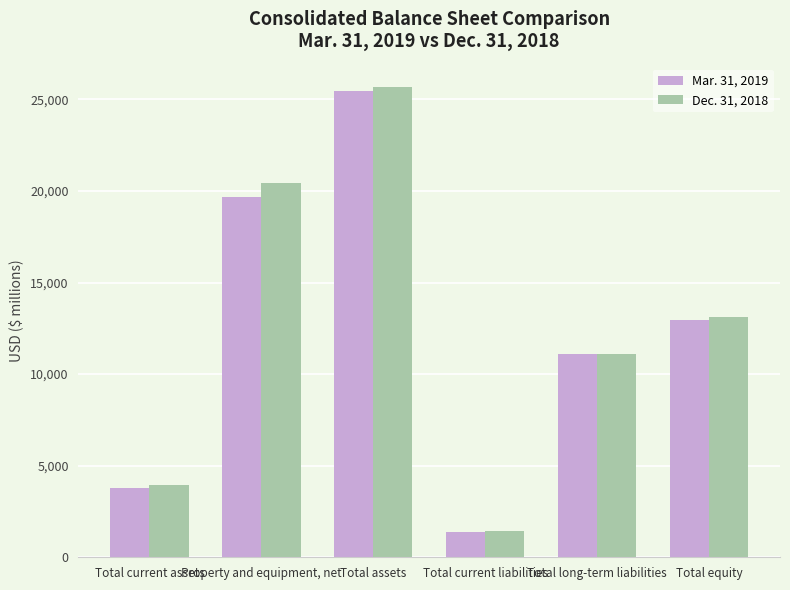

Reading left to right, list all the values displayed in this chart.

Mar. 31, 2019: 3792	19691	25450	1396	11101	12953
Dec. 31, 2018: 3948	20408	25665	1458	11093	13114